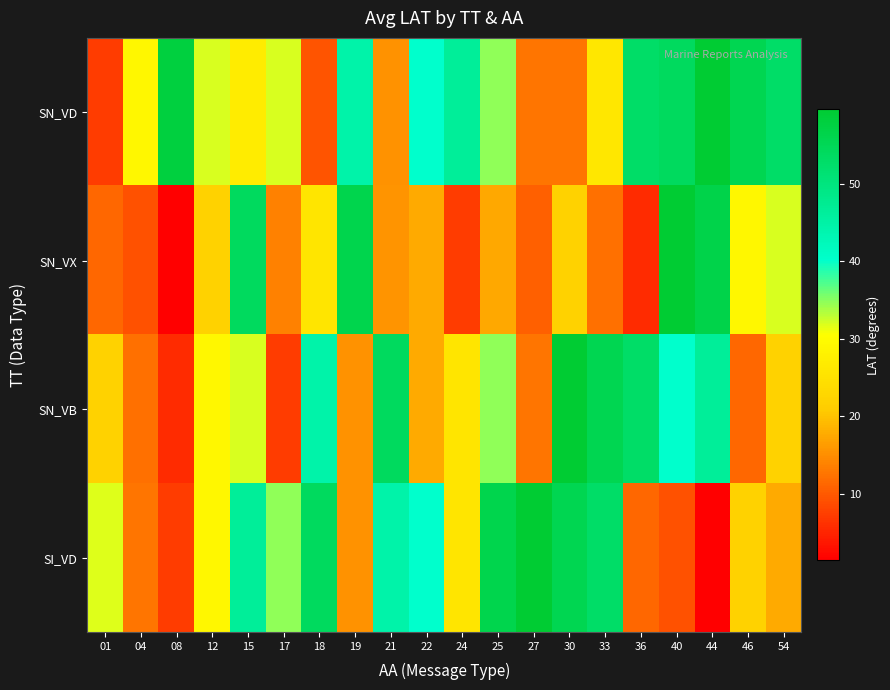

Which label corresponds to the smallest value in the chart?

08